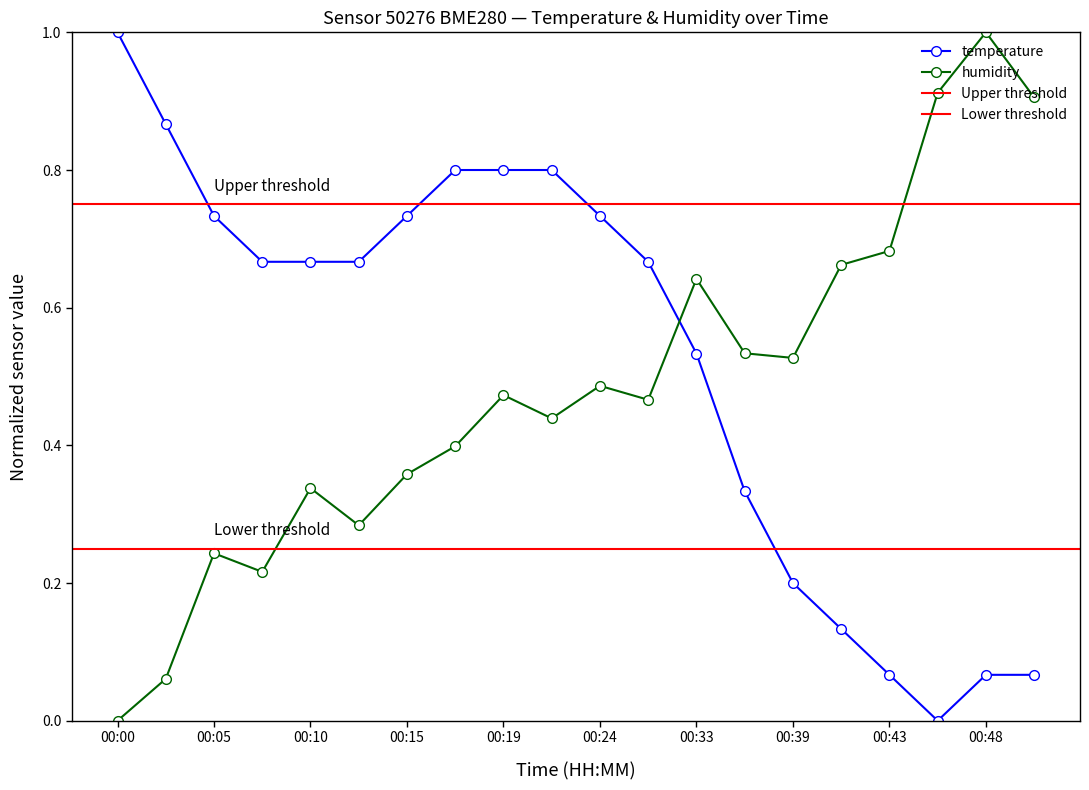

Does the chart display data point markers on the line(s)?

Yes